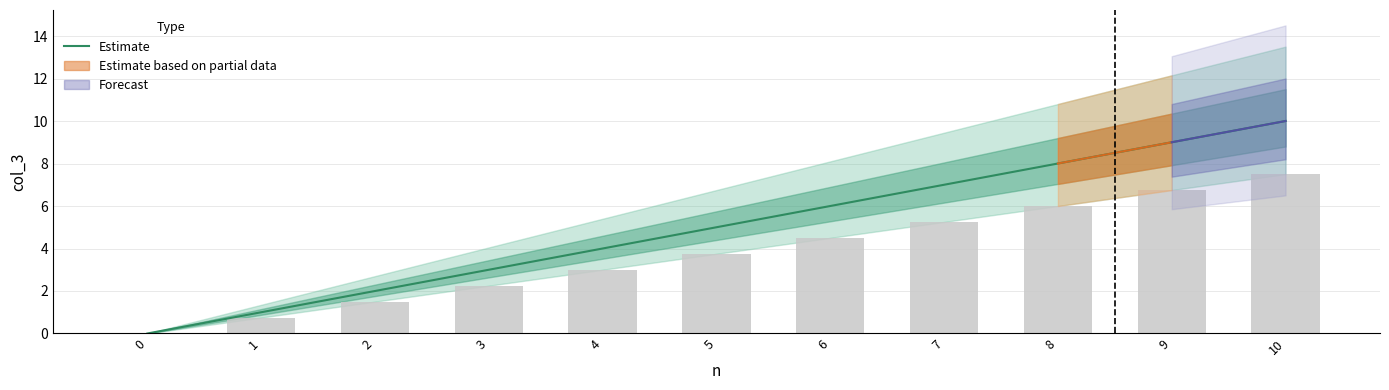

Are the bars horizontal?

No